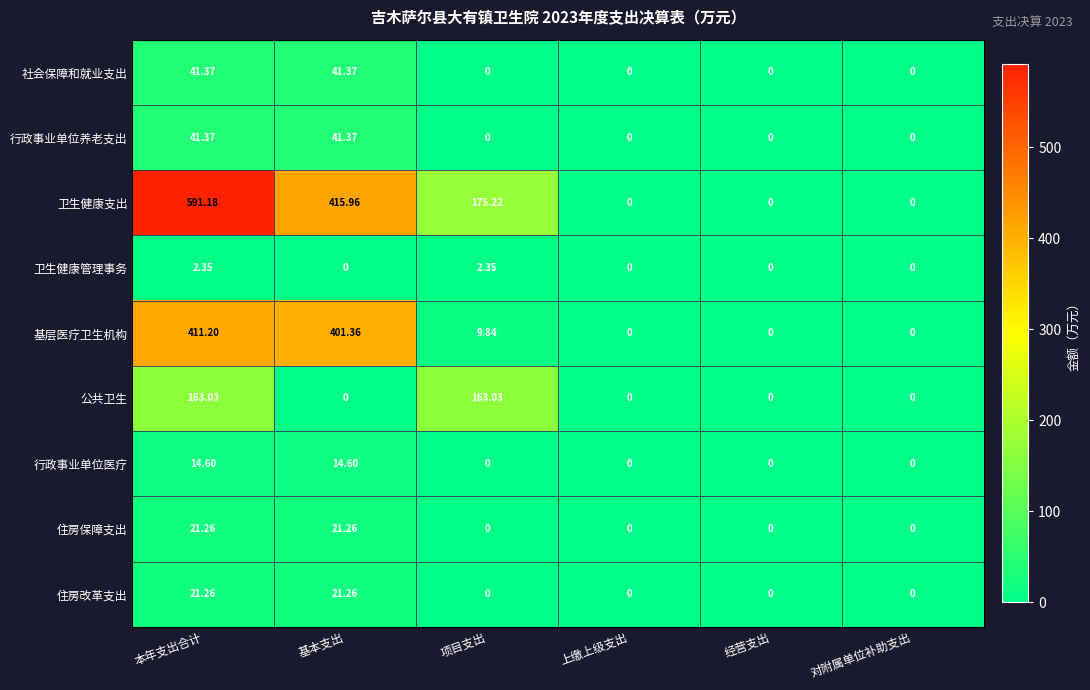

Between 基本支出 and 上缴上级支出, which series saw the biggest shift?

卫生健康支出